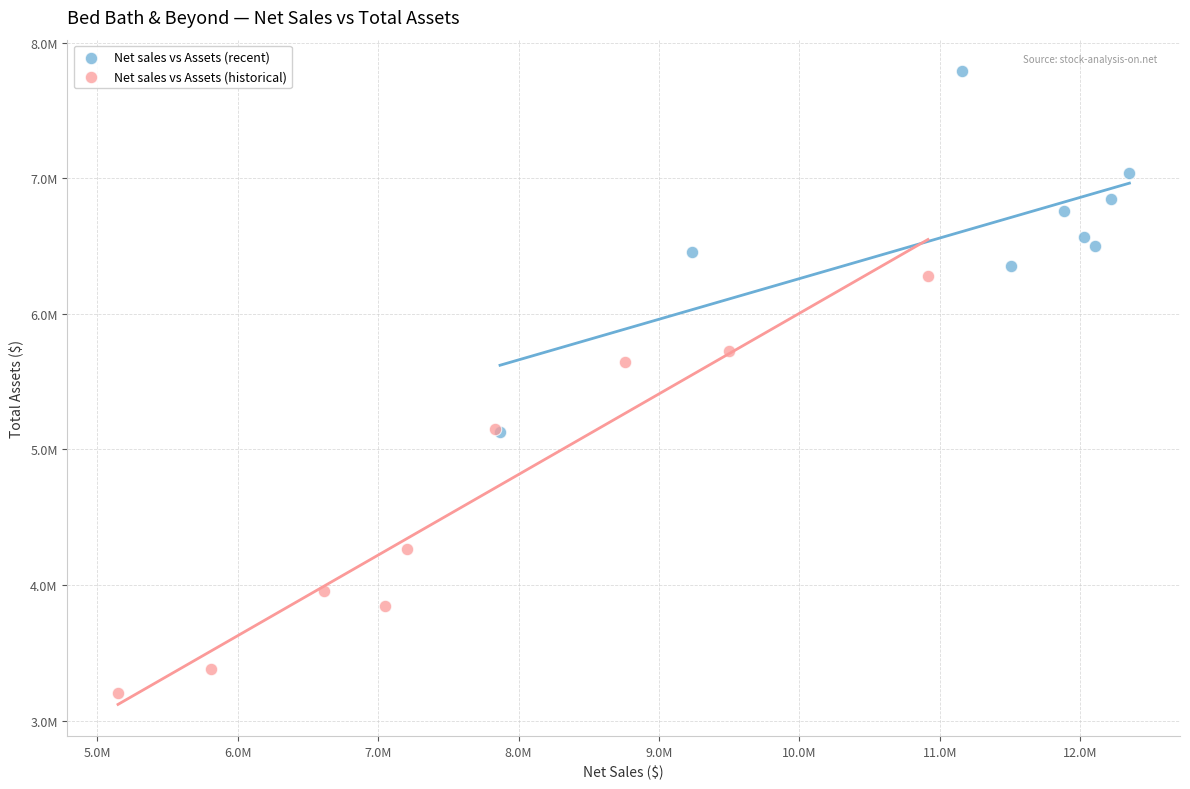

What are all the series names shown in the legend?

Net sales vs Assets (recent), Net sales vs Assets (historical)